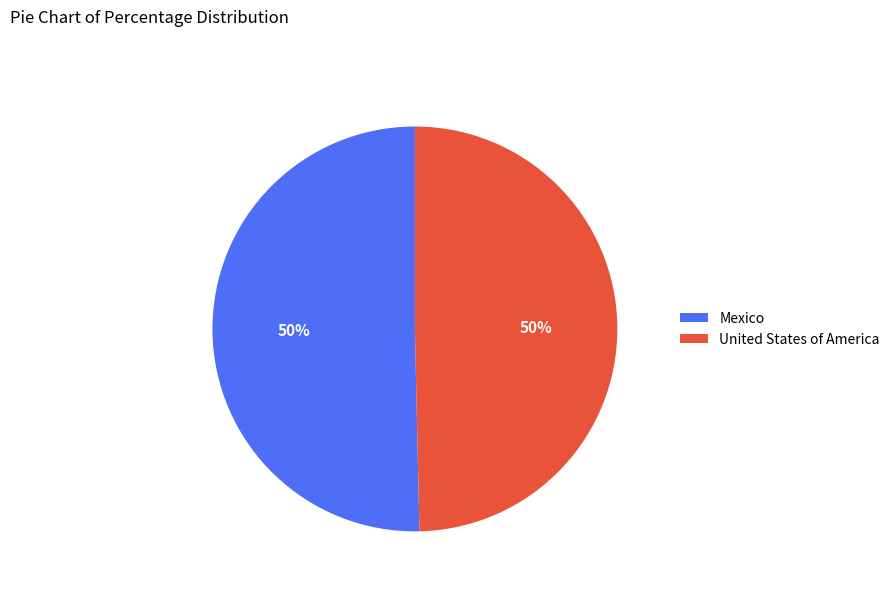

Do Mexico and United States of America together represent more than half of the pie?

Yes